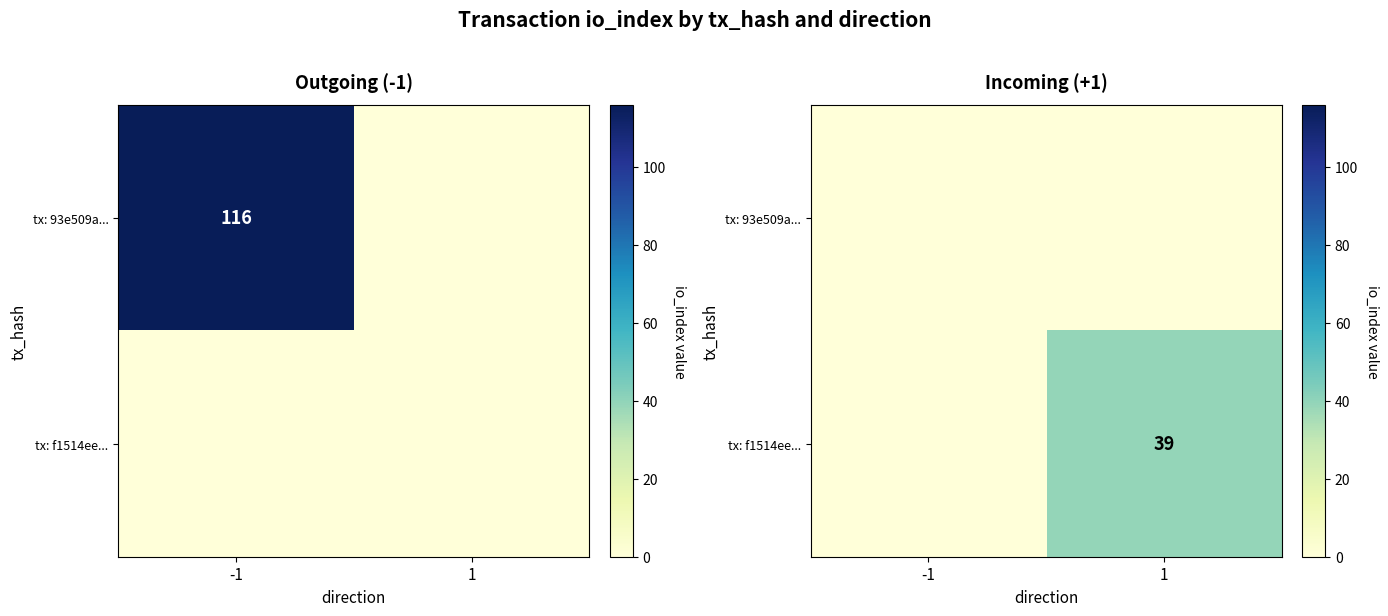

What is the total value across all series at 1?

39